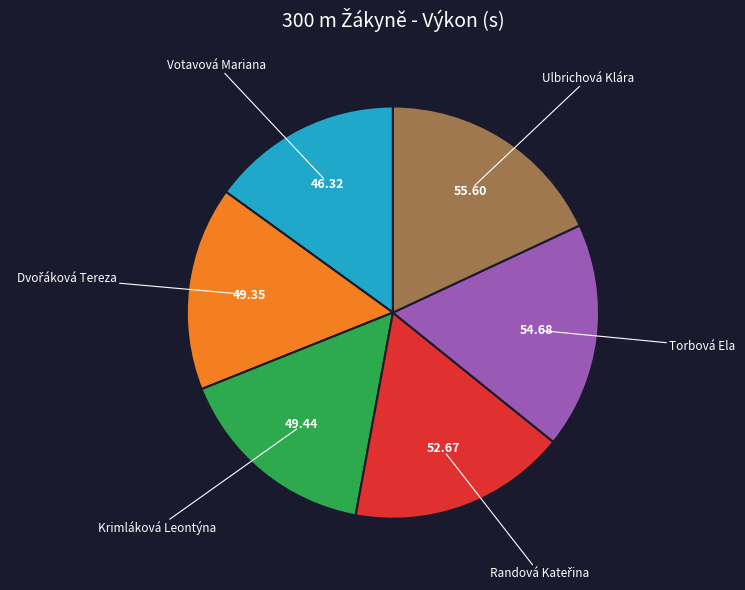

Which has a higher value, Krimláková Leontýna or Ulbrichová Klára?

Ulbrichová Klára